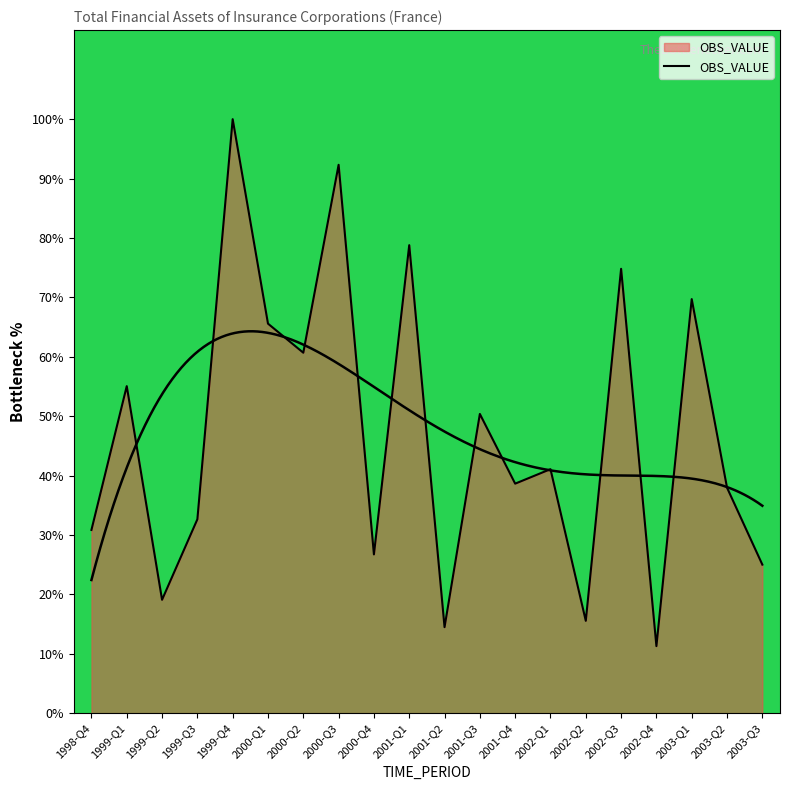

What is the value of the 17th point from the left?

11.3